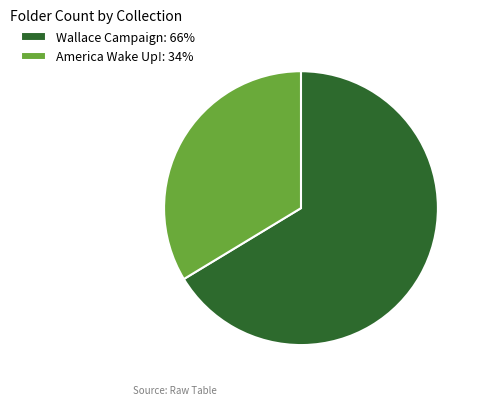

The Wallace Campaign: 66% slice represents 55% of the pie. True or false?

False